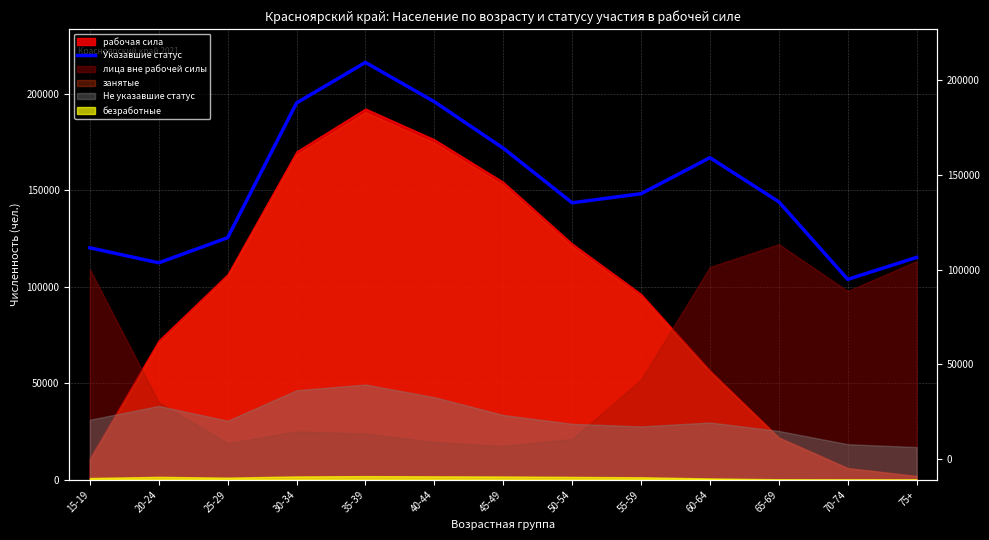

The chart shows a value of 103760 at 70-74. True or false?

True